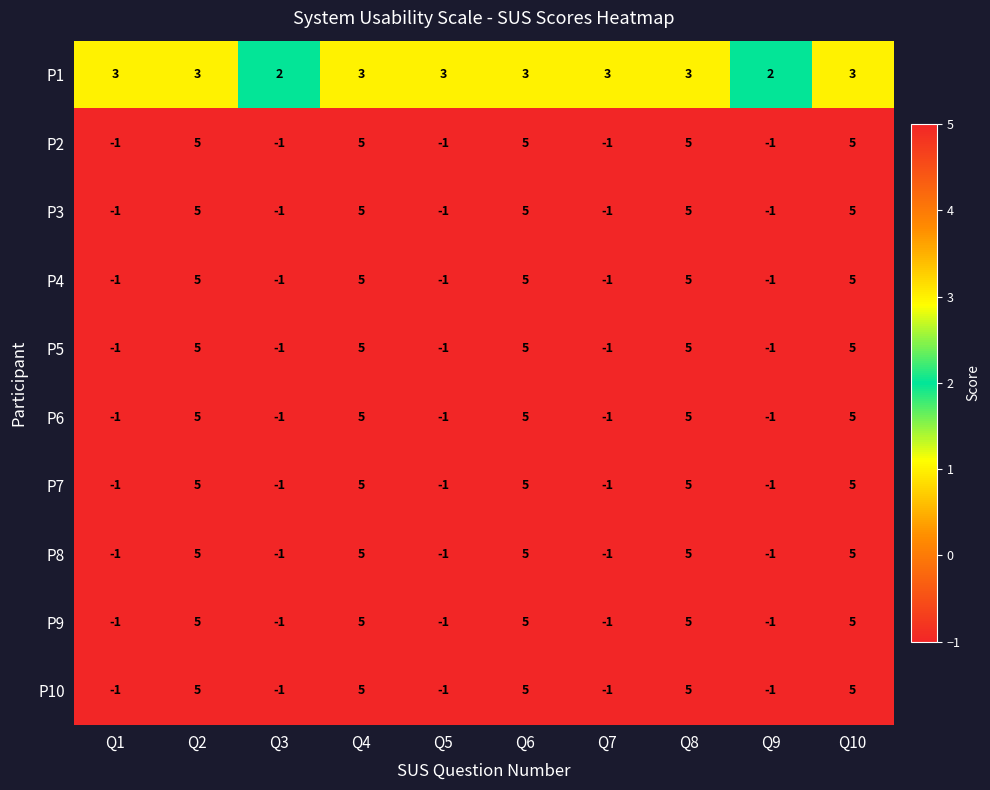

What is the difference between the second highest and second lowest values in the P8 series?

6